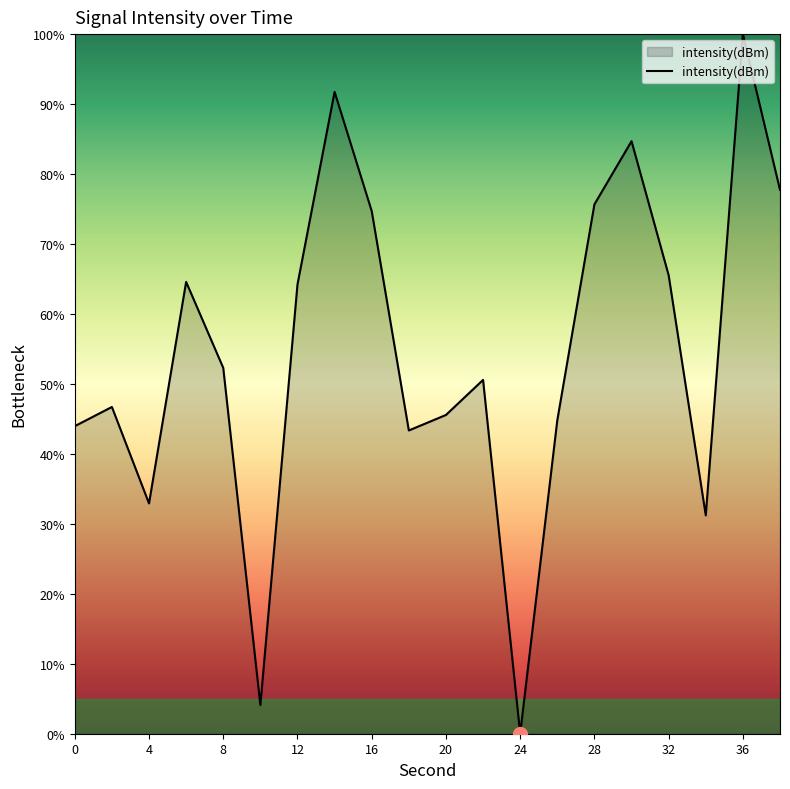

What is the greatest value displayed?

100.0